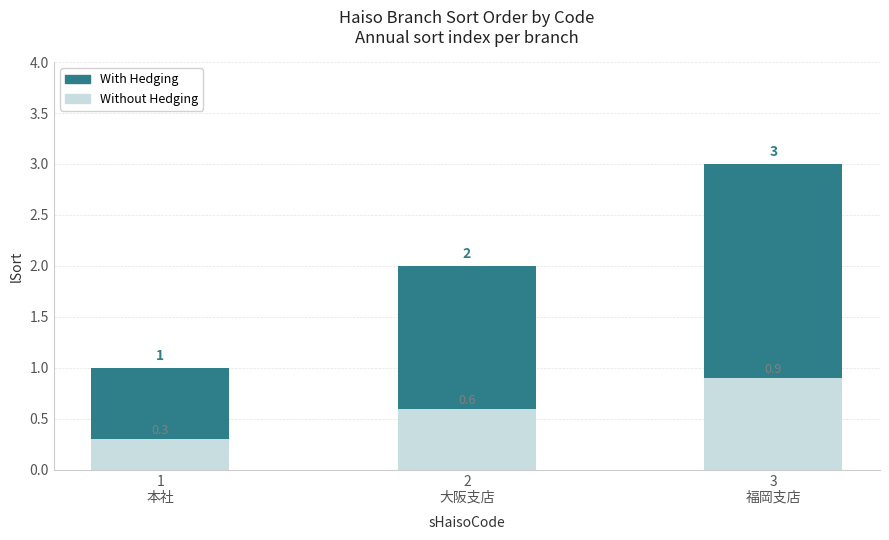

List the series in order of their peak value, lowest first.

lSort (Without), lSort (With)